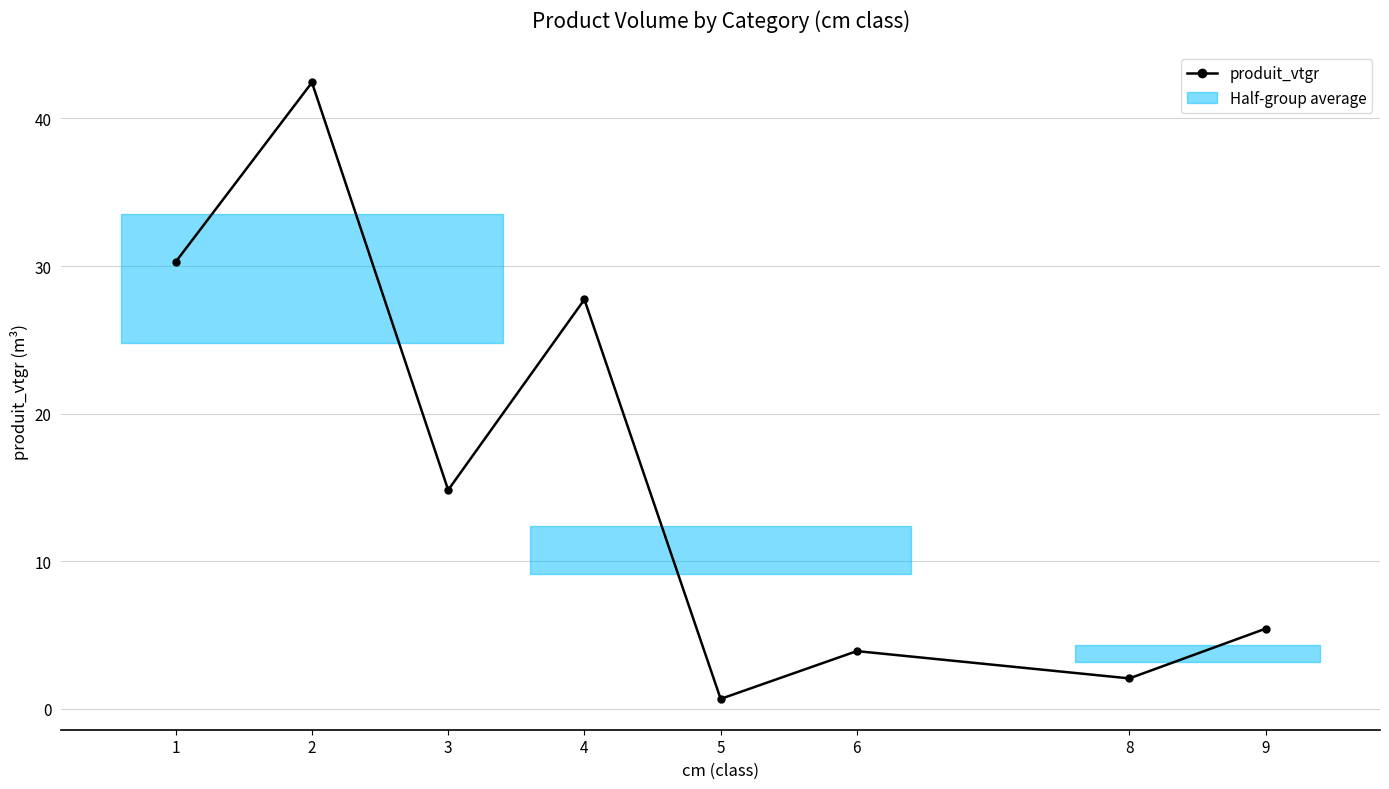

Where is the first local maximum?

2